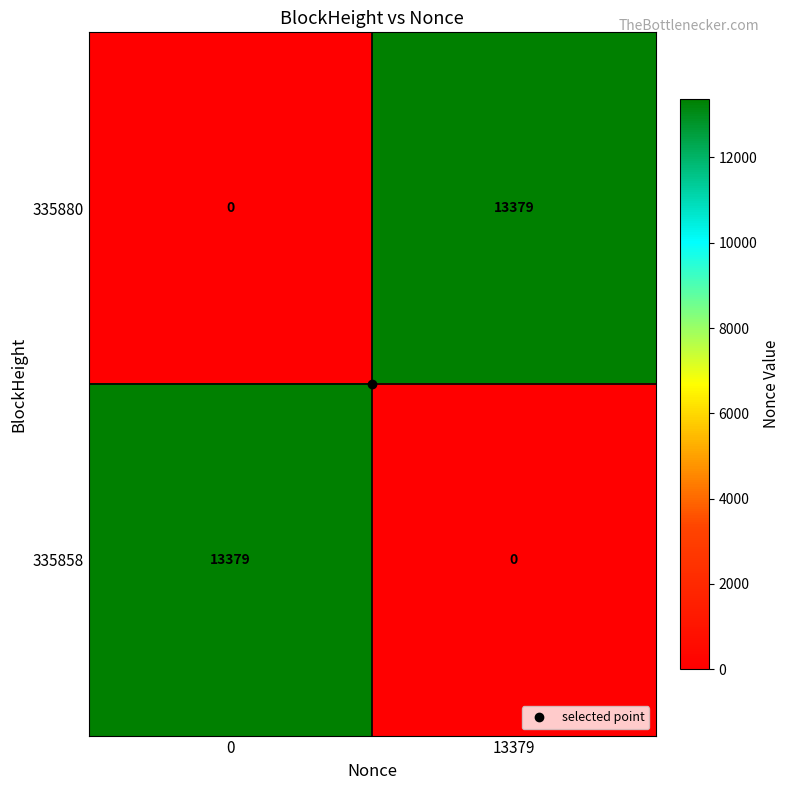

Count the number of data series in this chart.

2